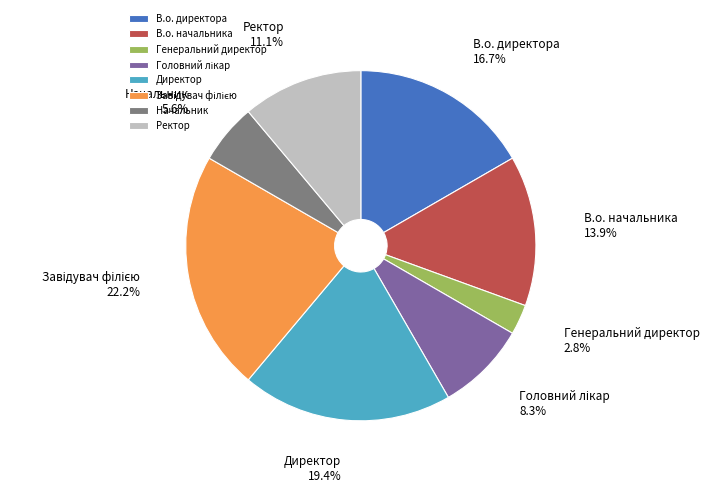

To the nearest percent, what is the difference between the largest and smallest slice percentages?

19%